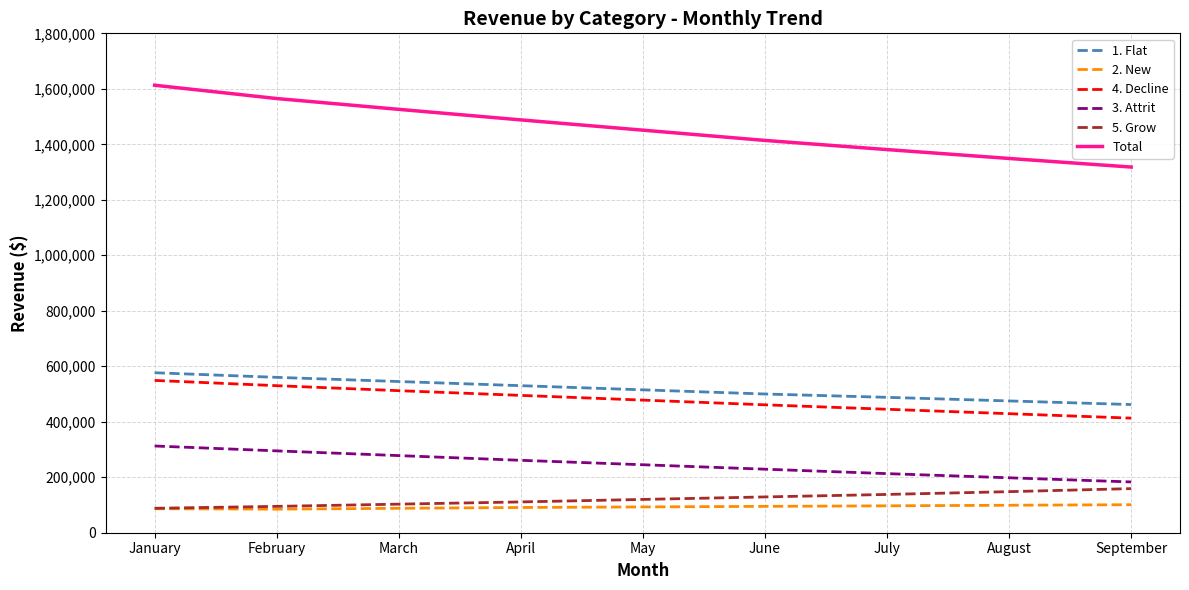

What is the maximum value for Total?

1612929